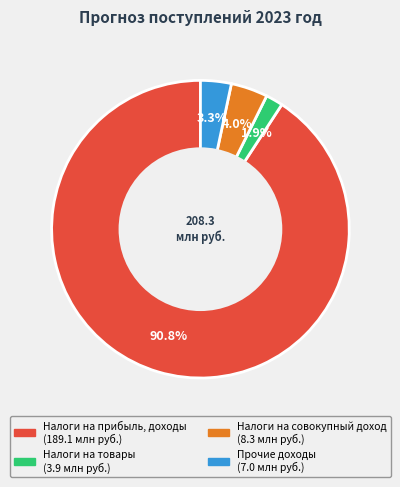

To the nearest percent, what percentage of the pie is Налоги на совокупный доход?

4%